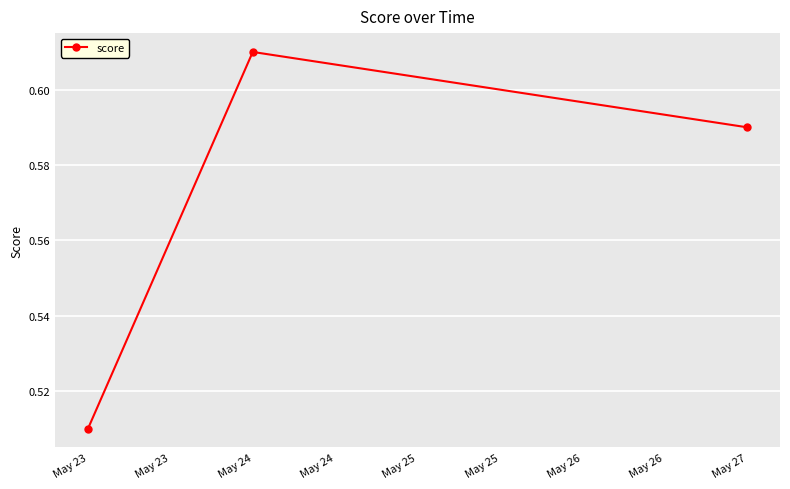

What is the sum of the values at May 23 and May 24?

1.1